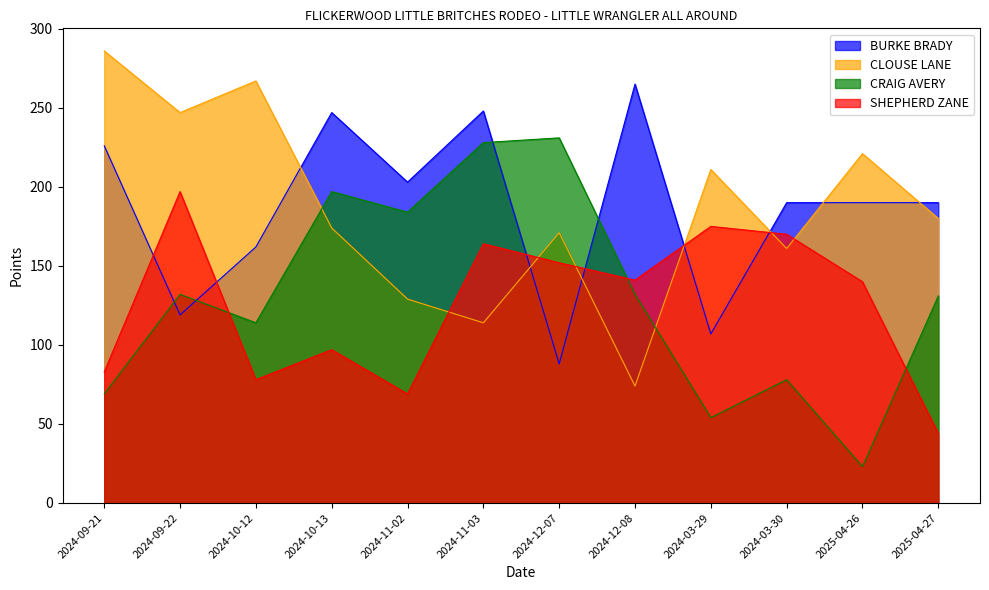

What are all the series names shown in the legend?

BURKE BRADY, CLOUSE LANE, CRAIG AVERY, SHEPHERD ZANE